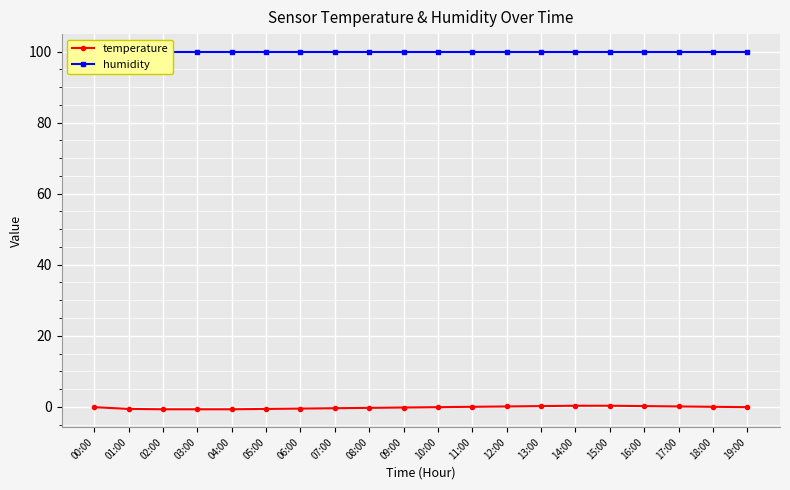

Which series has the widest spread of values?

temperature